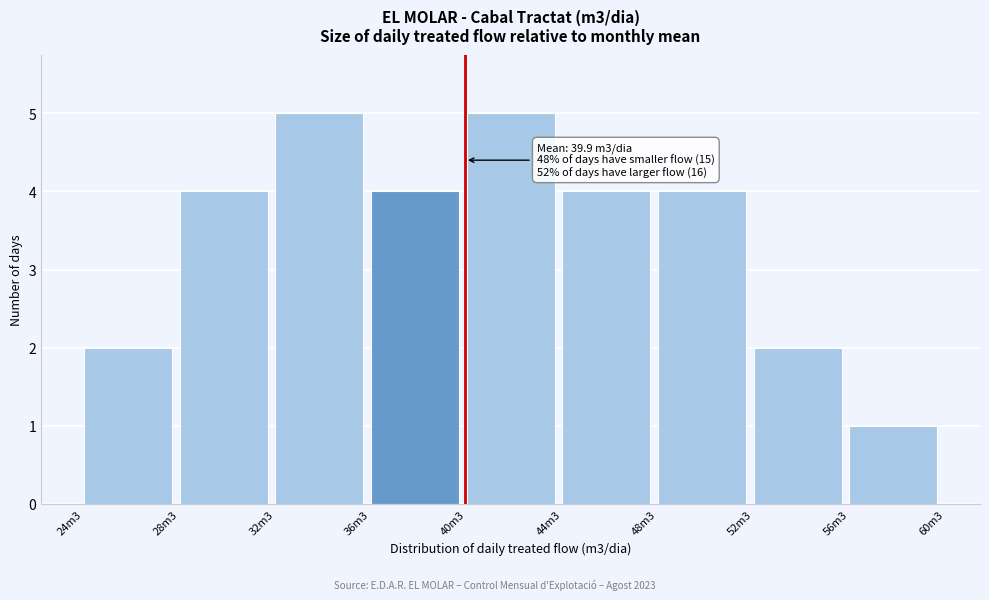

Reading left to right, list all the values displayed in this chart.

2	4	5	4	5	4	4	2	1